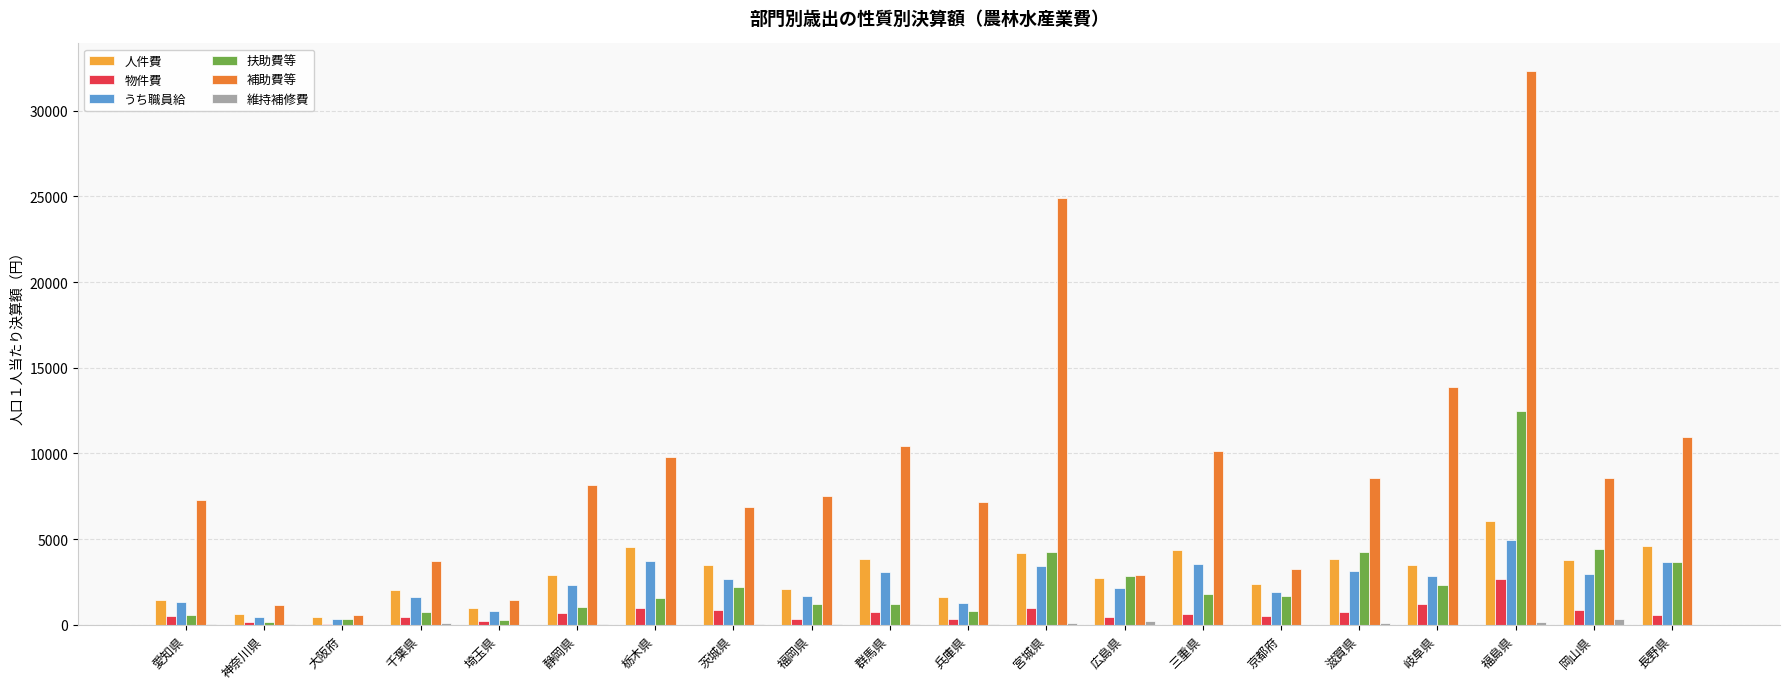

The 補助費等 series shows 9817 at 栃木県. True or false?

True